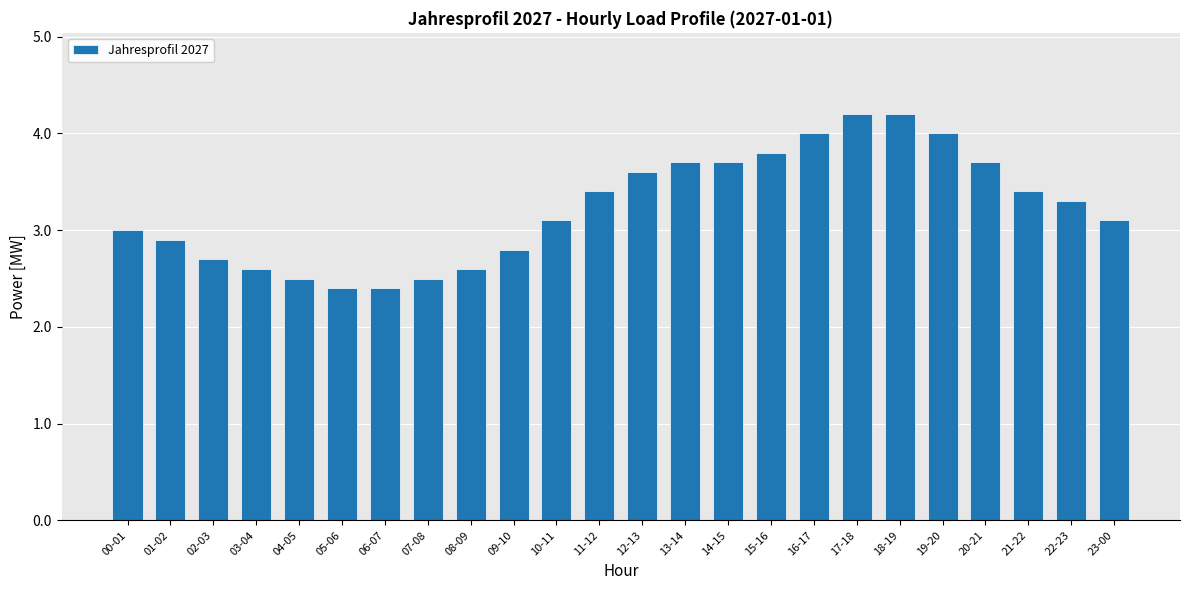

What is the label of the 9th bar from the left?

08-09